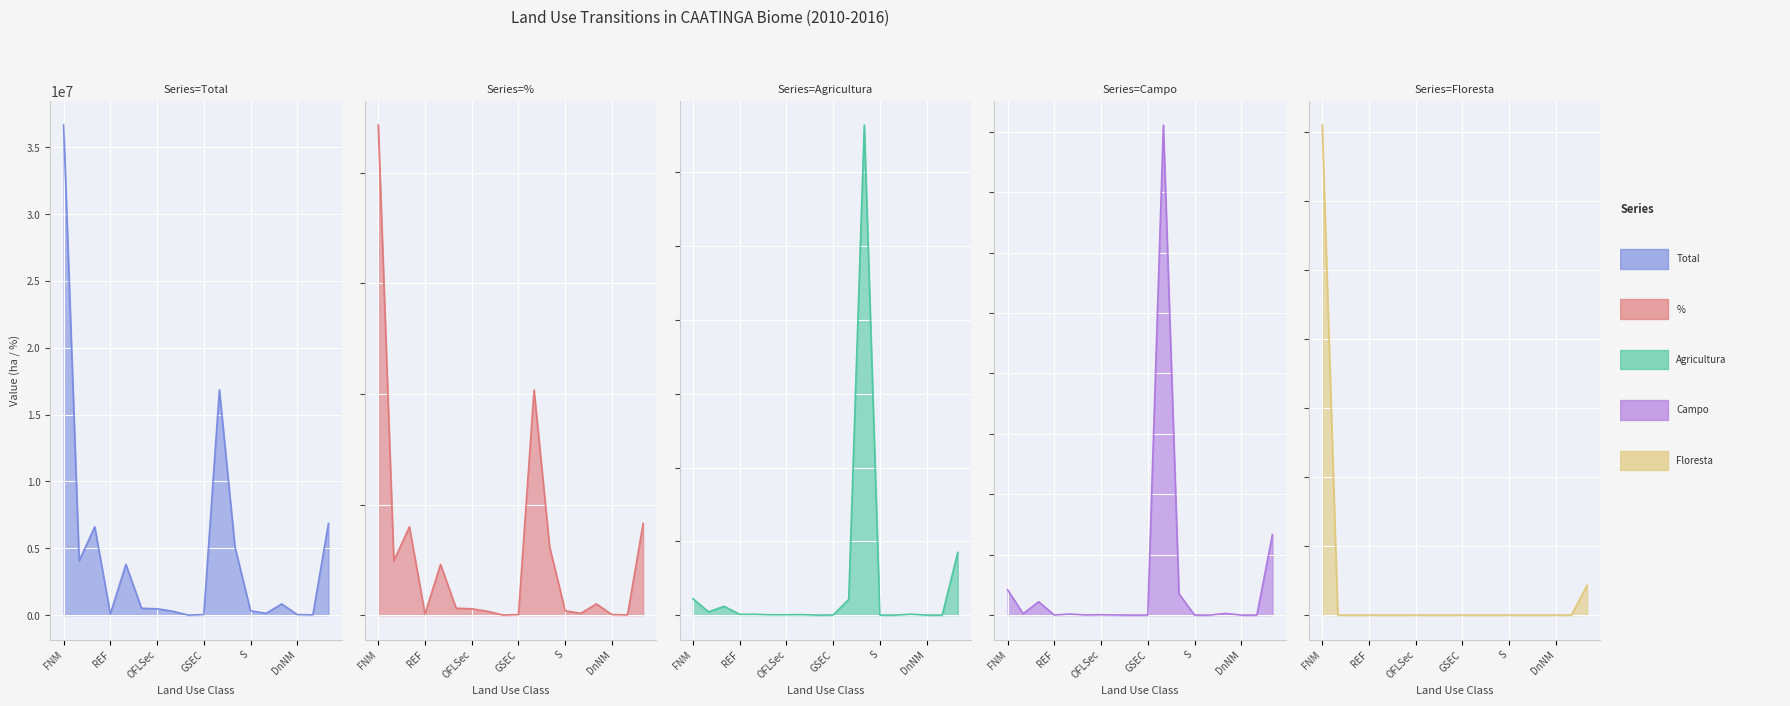

List the labels in order of % do Bioma 2010 value, largest first.

FNM, AP, NO, FSEC, AC, FM, OFLNM, RES, OFLM, OFLSec, S, GNM, A, REF, GSEC, DnNM, DnM, GM